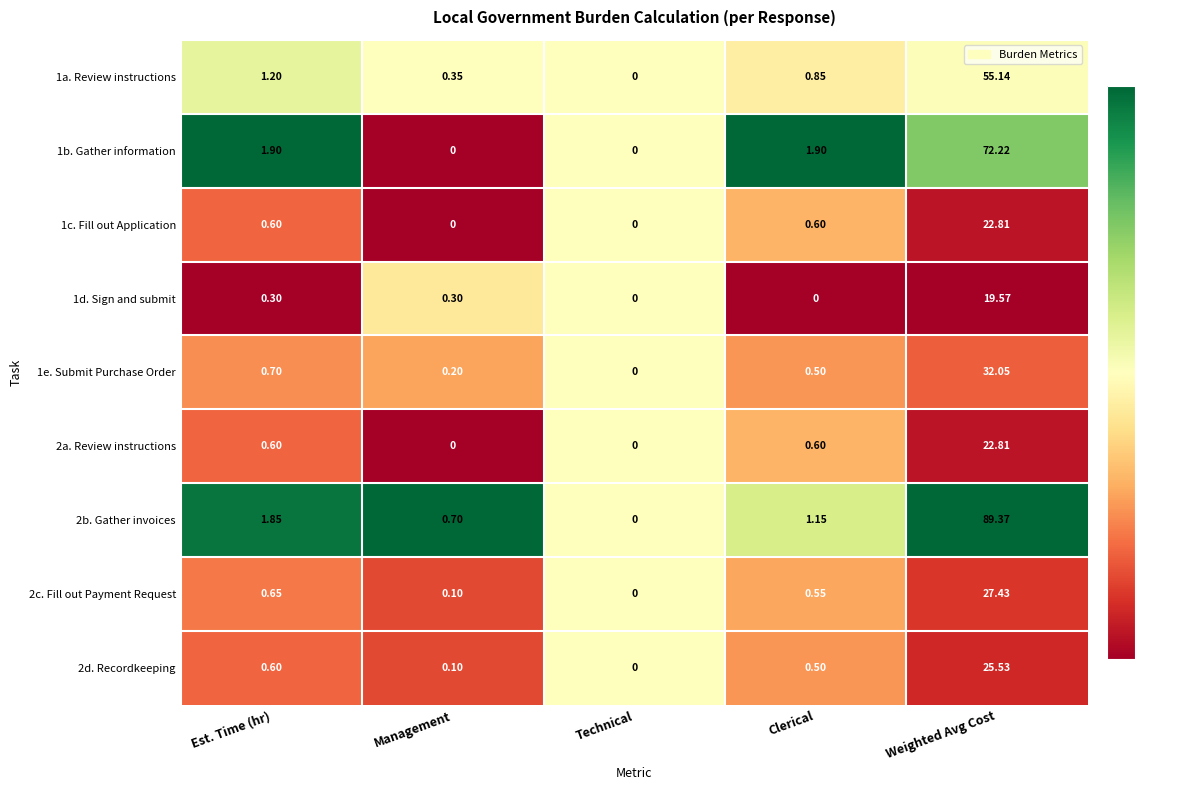

At which category is the sum across all series the highest?

Weighted Avg Cost